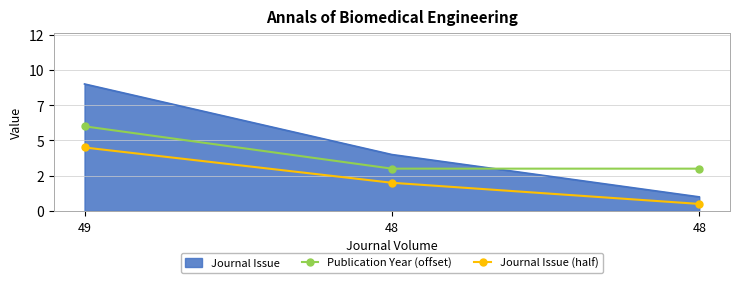

What are all the series names shown in the legend?

Journal Issue, Publication Year (offset), Journal Issue (half)